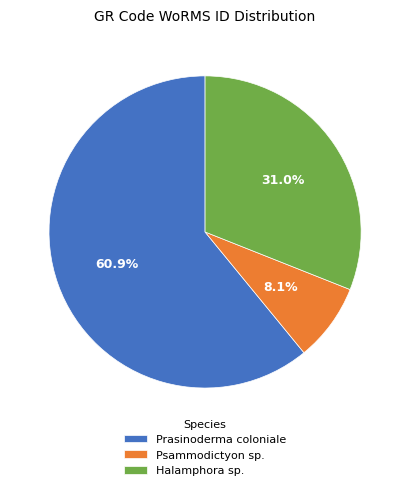

Rank the categories by value from highest to lowest.

Prasinoderma coloniale, Halamphora sp., Psammodictyon sp.